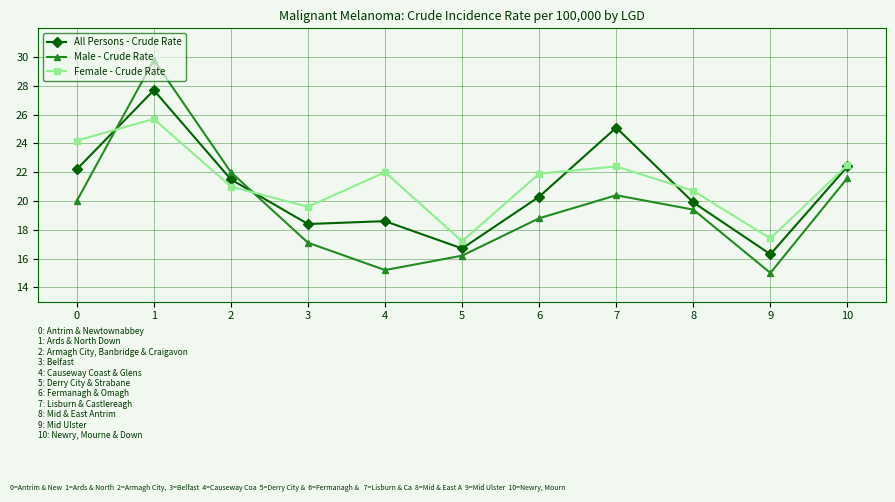

In All Persons - Crude Rate, how many points are higher than both neighbors (excluding endpoints)?

3